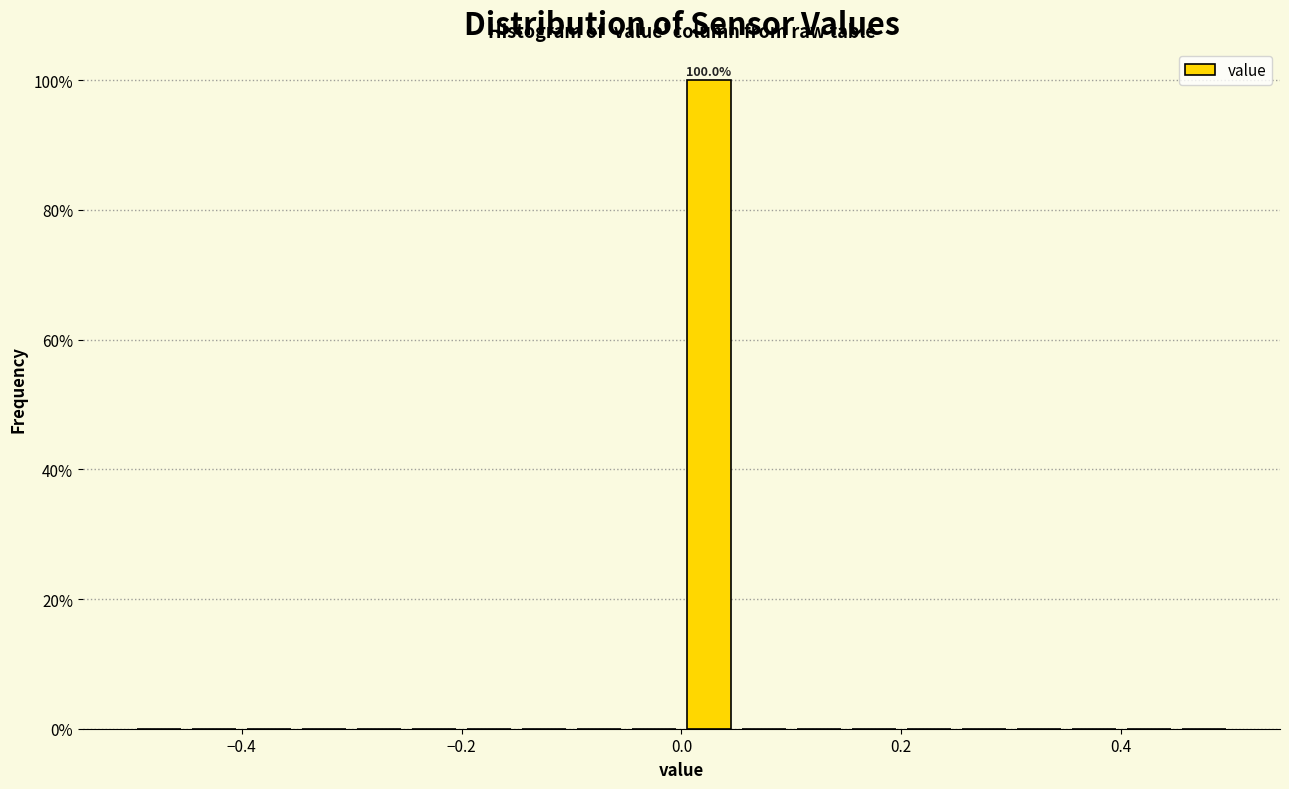

Read against the x-axis, roughly where is the centre of the tallest bar?

0.02